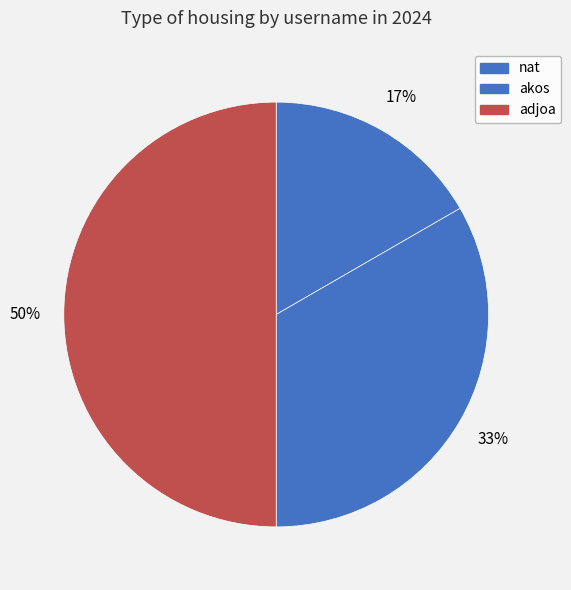

To the nearest percent, what percentage of the pie is adjoa?

50%